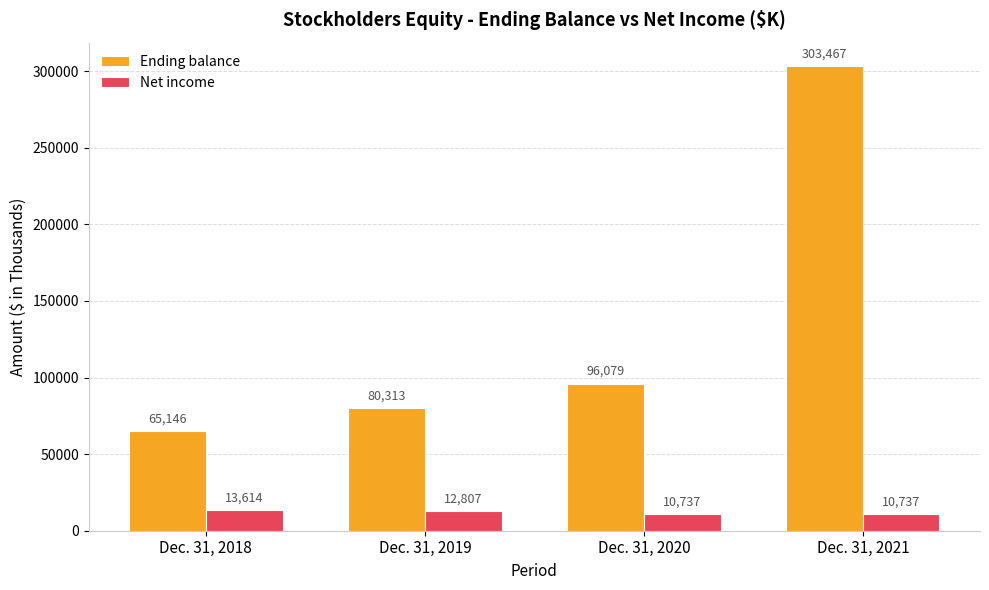

Is it true that Ending balance equals 21963 at Dec. 31, 2020?

False